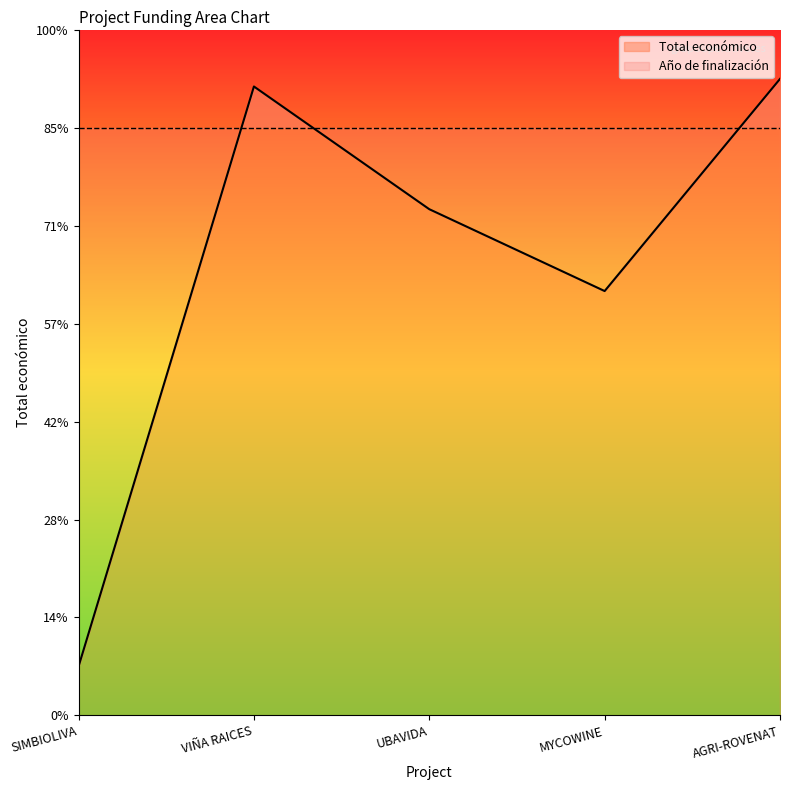

Read the value at VIÑA RAICES.

642248.0